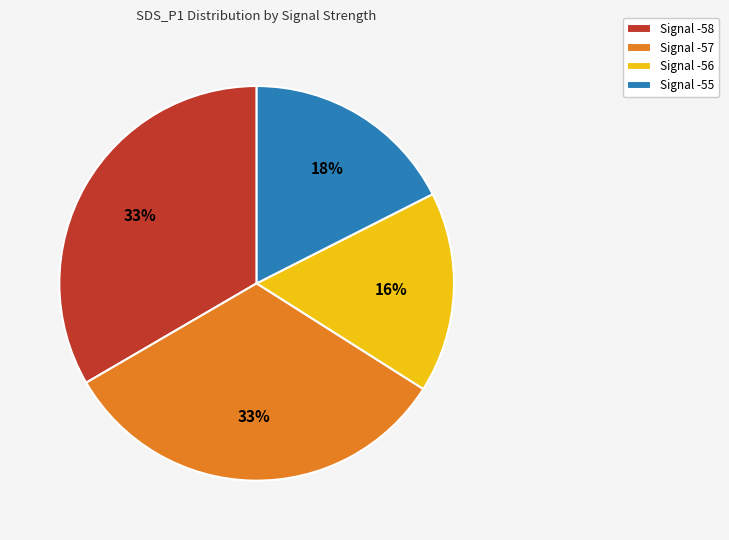

Does Signal -57 account for over 50% of the chart?

No